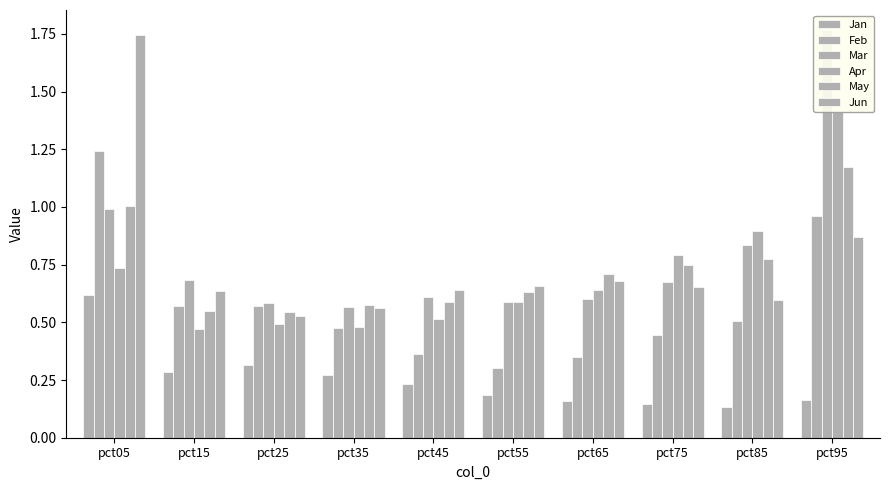

What is the difference between the second highest and minimum values in the Apr series?

0.4